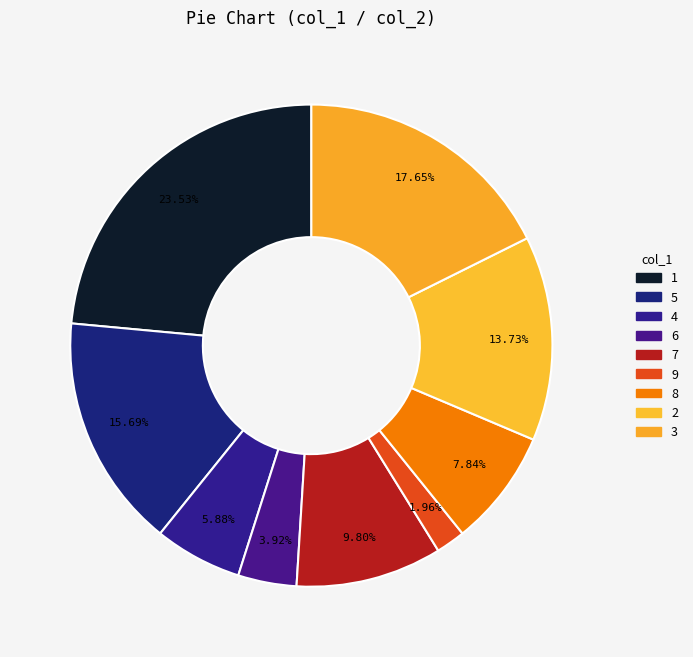

To the nearest percent, what is the difference between the 1 and 5 slice percentages?

8%